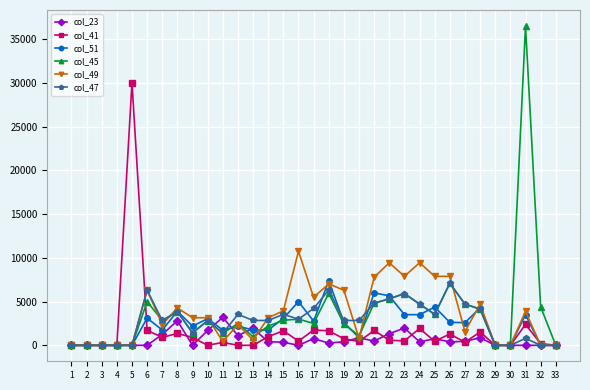

What is the value of the col_47 point at the 9th from the left?

1419